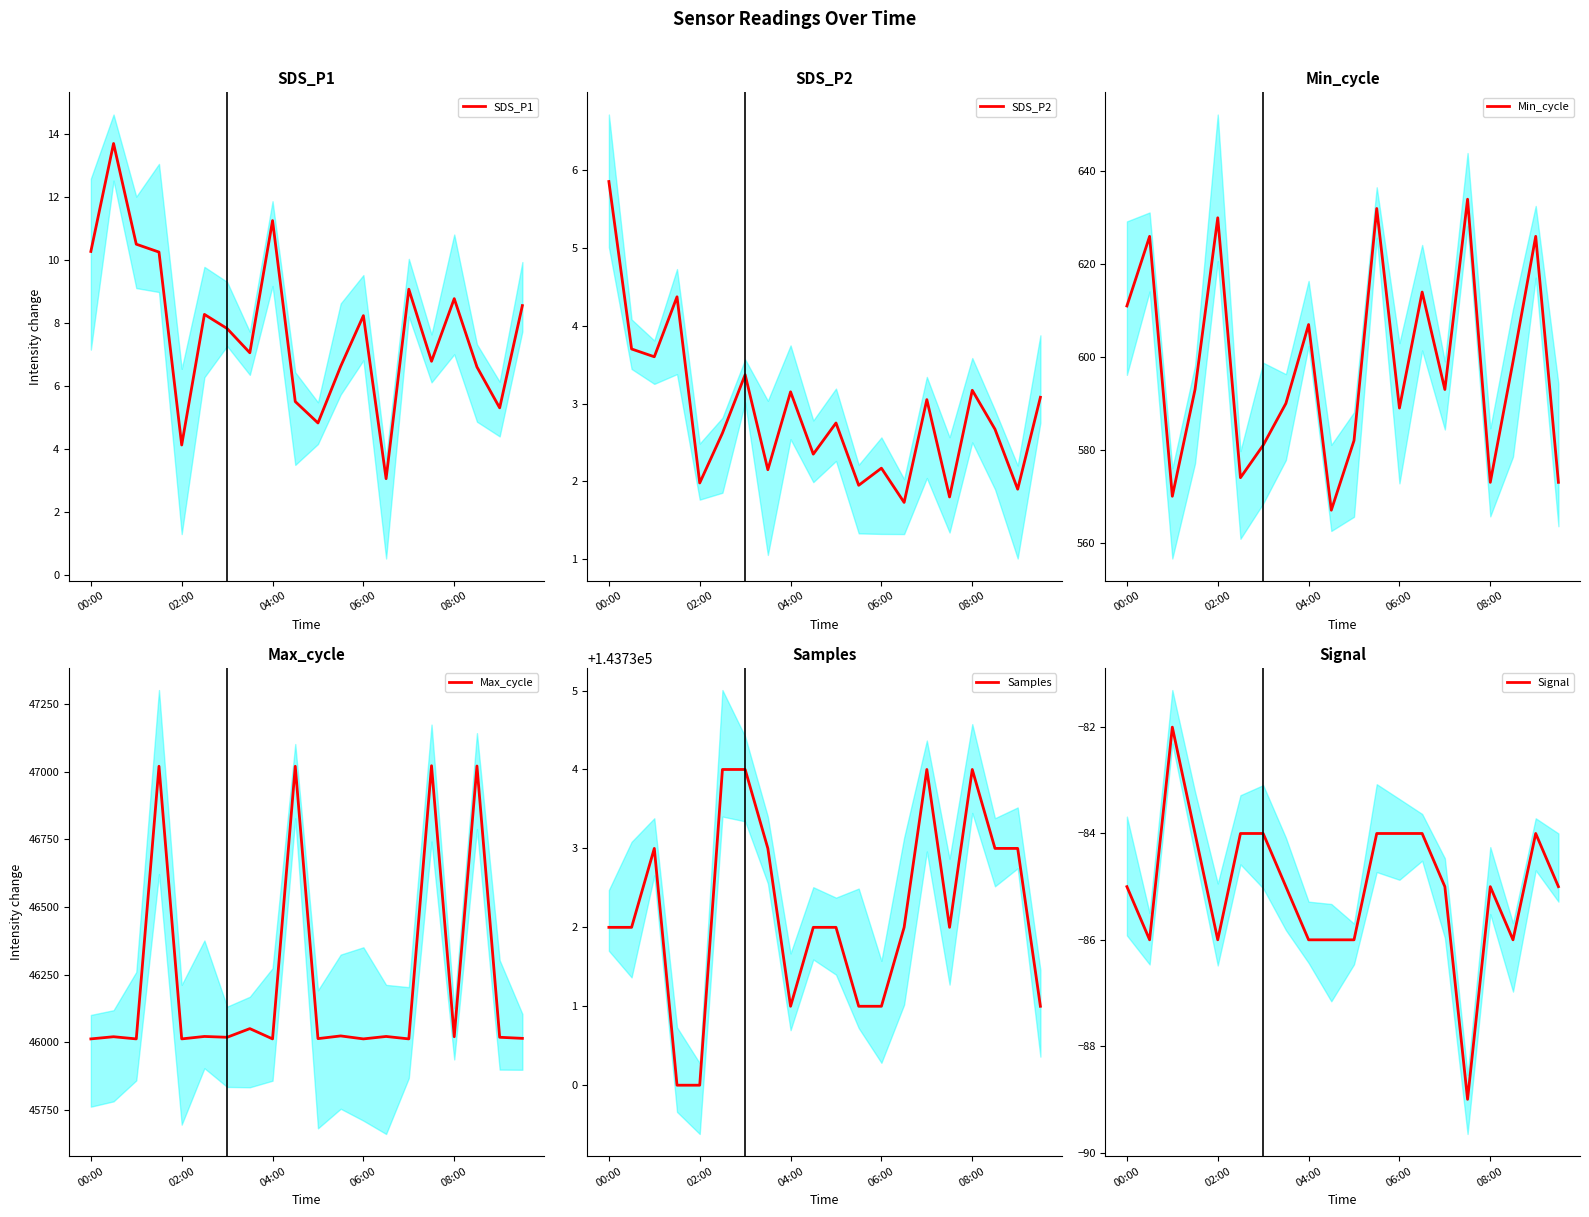

At how many categories does at least one series exceed 65213?

20